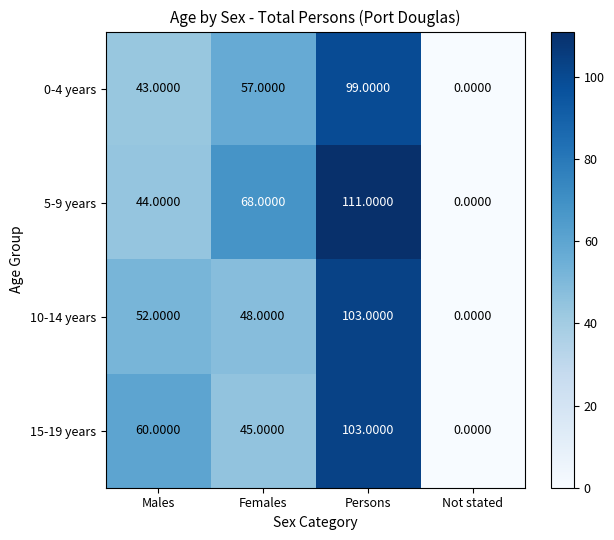

How many positive values does the 15-19 years series have?

3